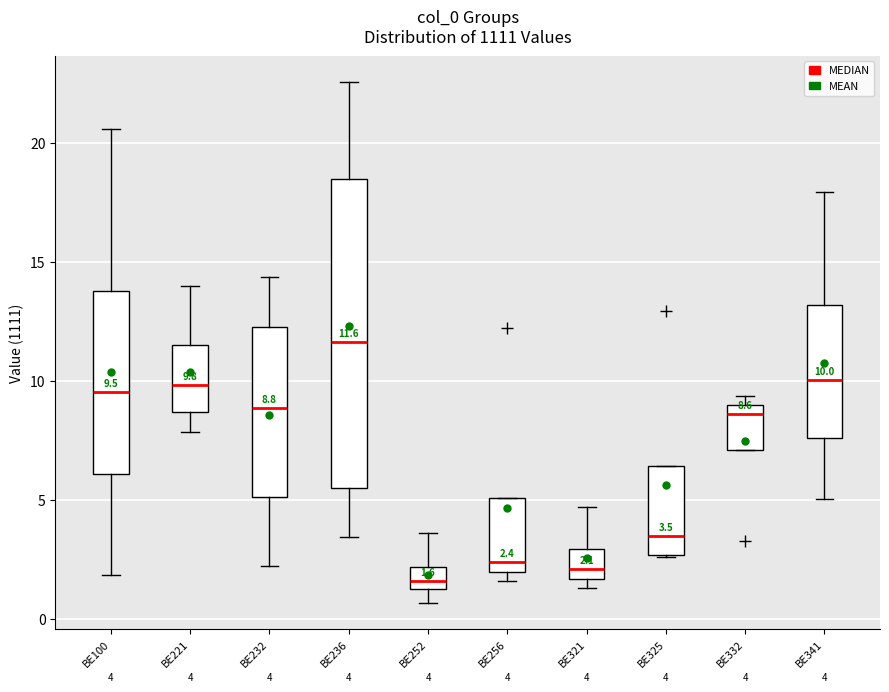

Which box's median line is the highest?

BE236